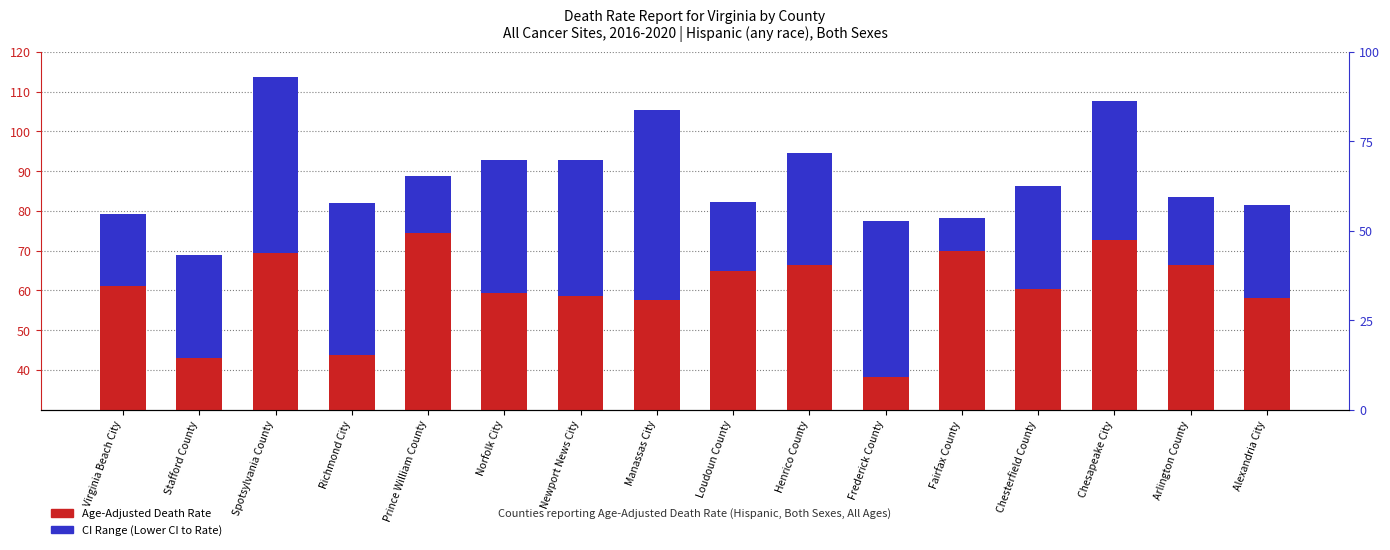

Which series changed the most between Stafford County and Spotsylvania County?

Age-Adjusted Death Rate